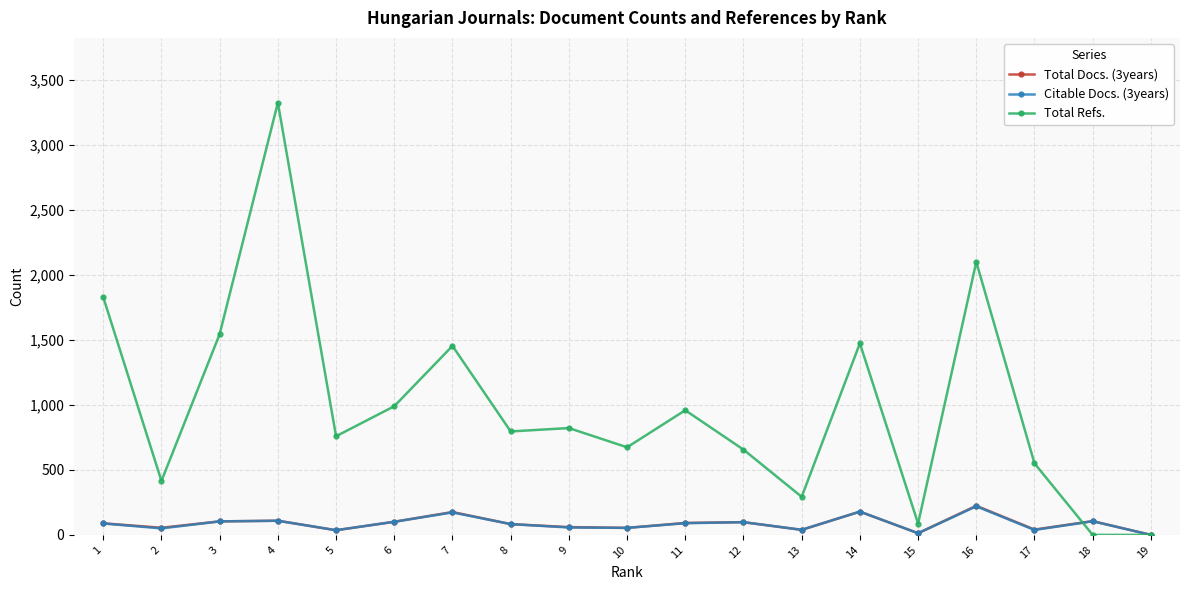

What is the value of the Citable Docs. (3years) point at the 8th from the left?

83